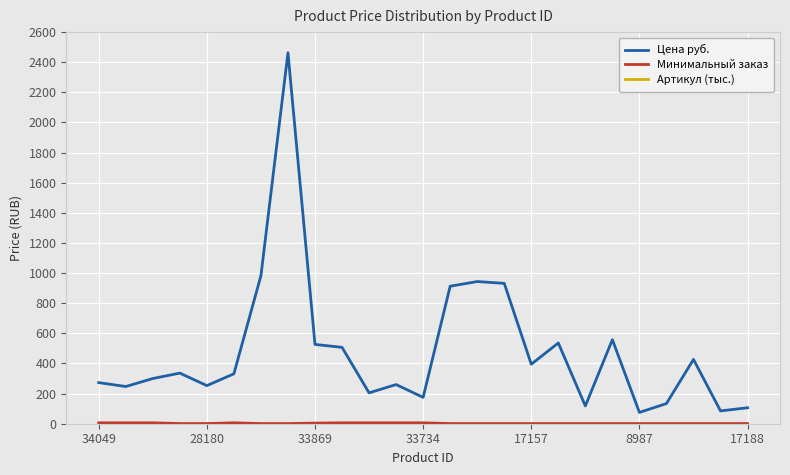

What is the minimum value for Цена руб.?

75.0